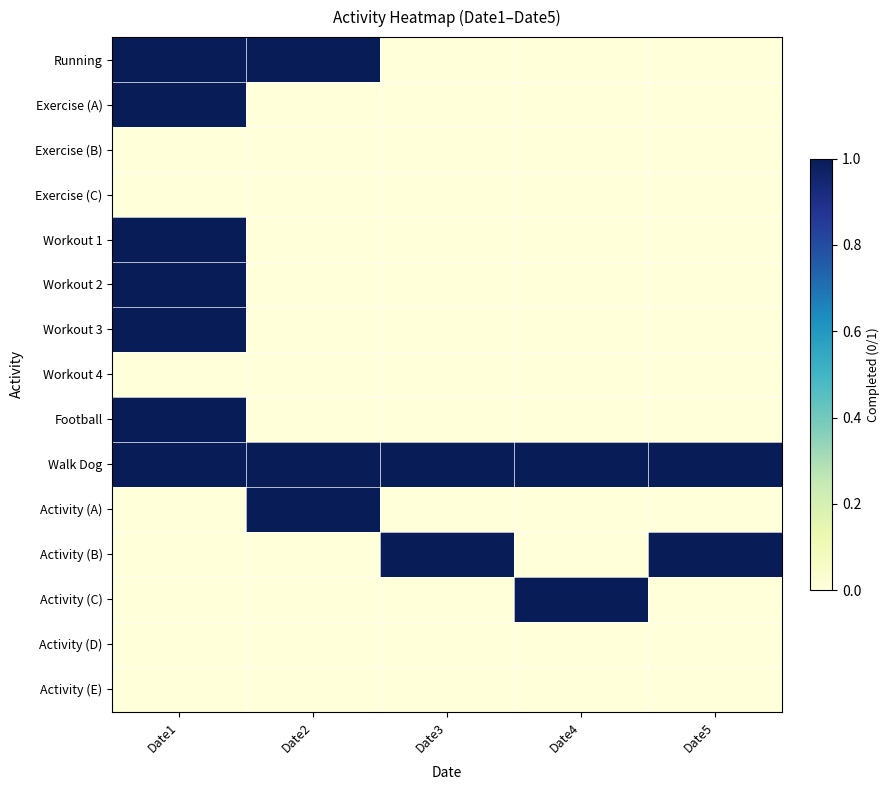

At which category does the chart reach its minimum across all series?

Date3